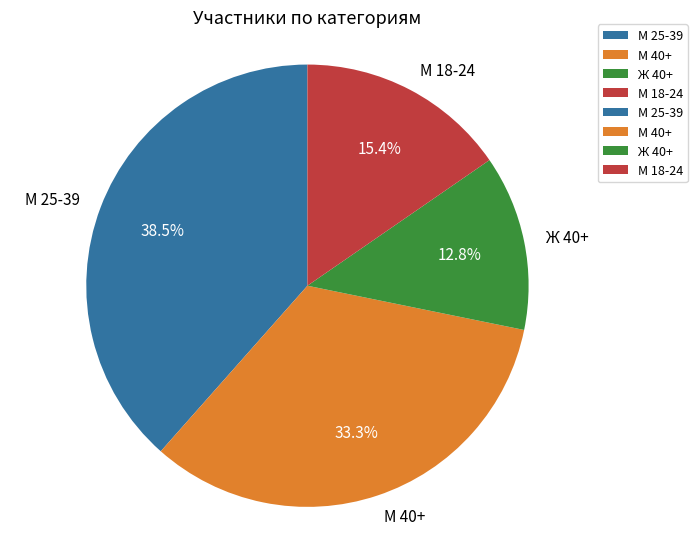

What is the total percentage of М 25-39 and Ж 40+?

51.3%